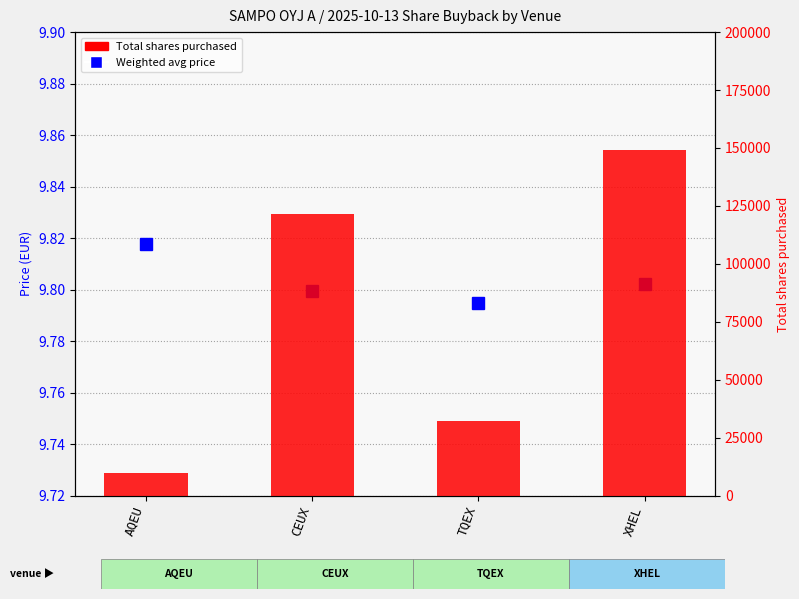

What is the label of the 2nd bar from the right?

TQEX